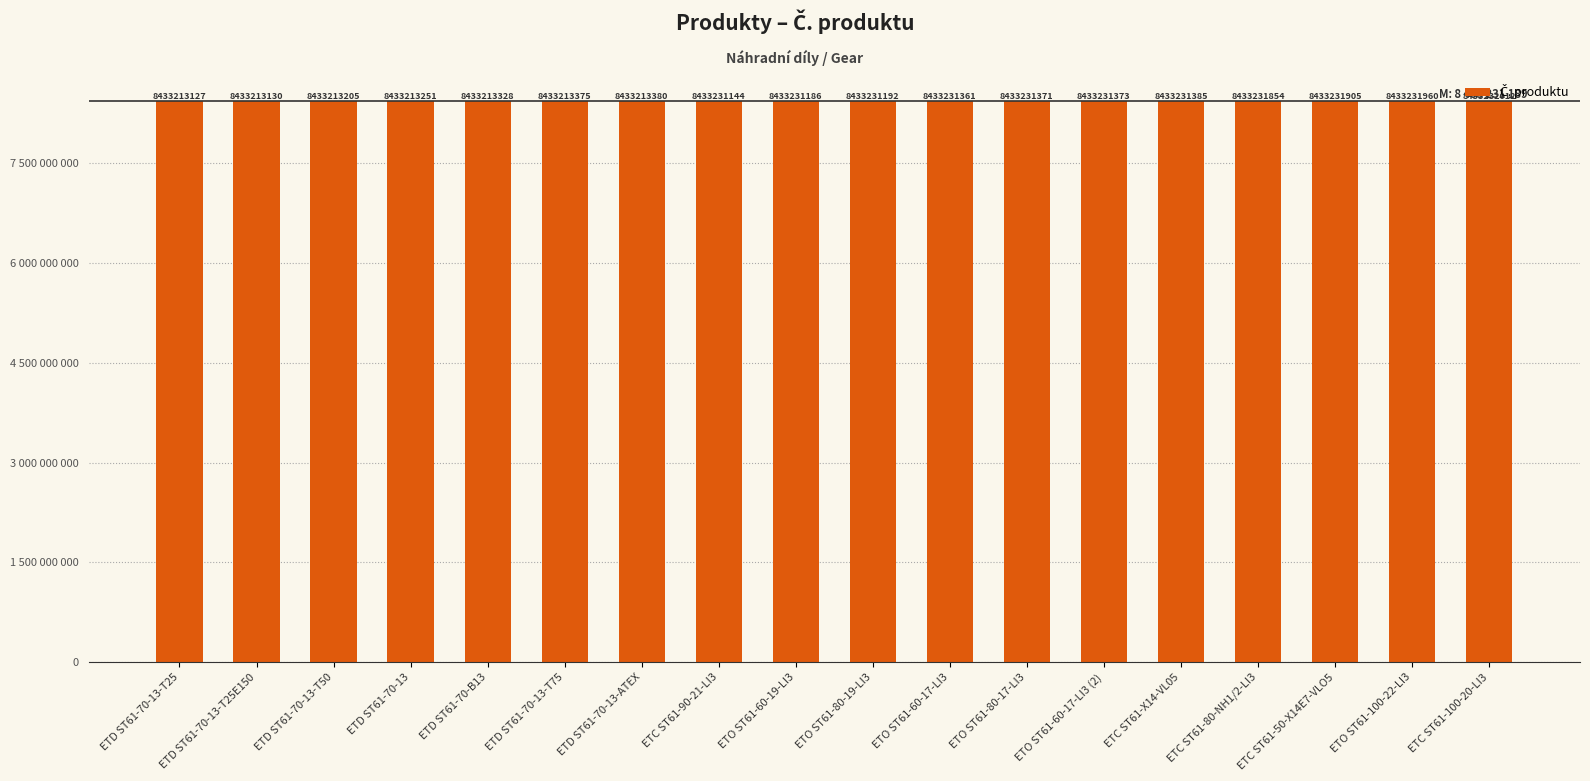

Does the chart contain any negative values?

No